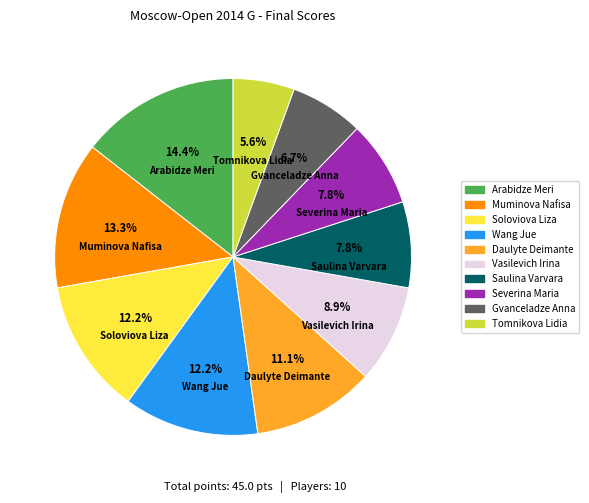

Is there any slice that represents more than half of the pie?

No